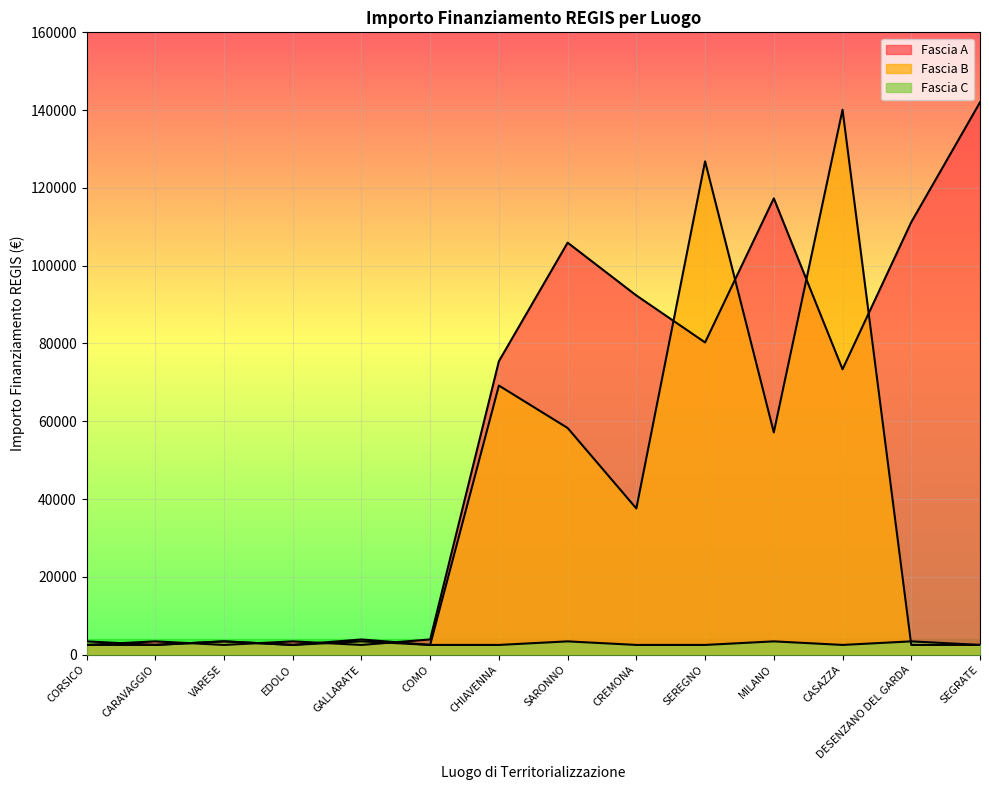

What is the difference between the Fascia A values at SEGRATE and CASAZZA?

68628.6